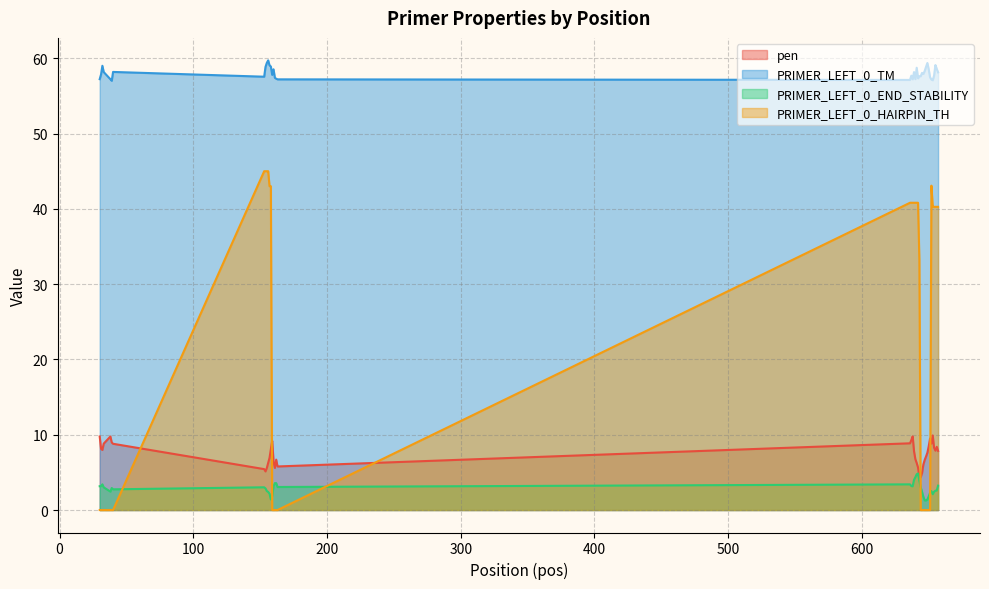

Does the chart have visible grid lines?

Yes